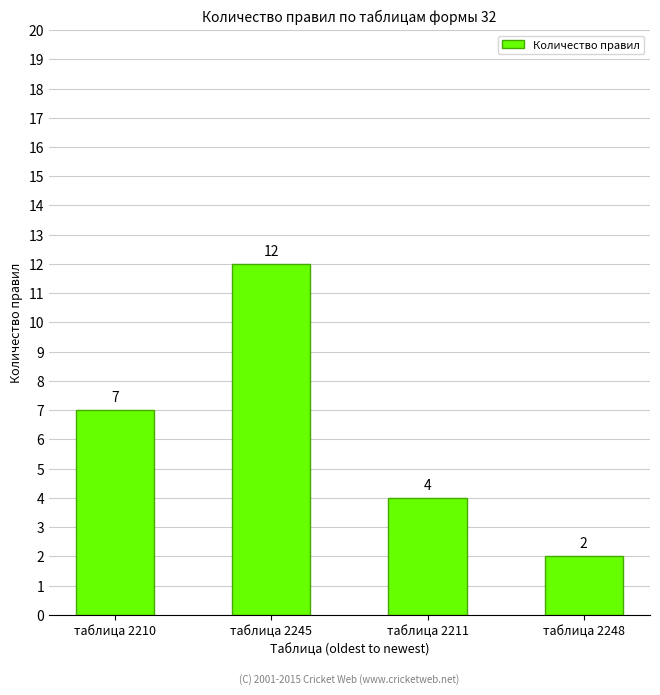

What is the greatest value displayed?

12